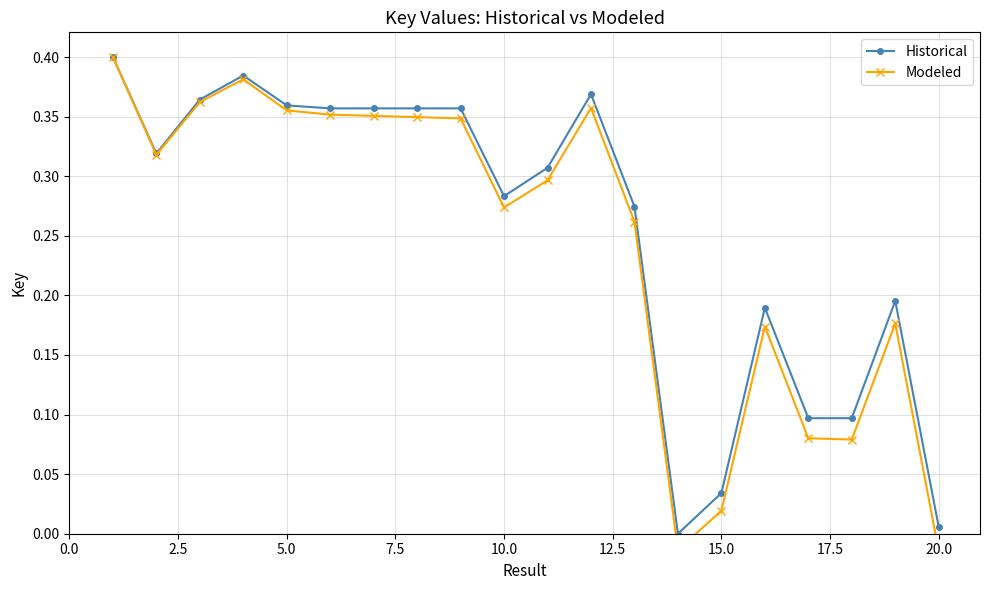

What is the sum of all Modeled values?

4.9